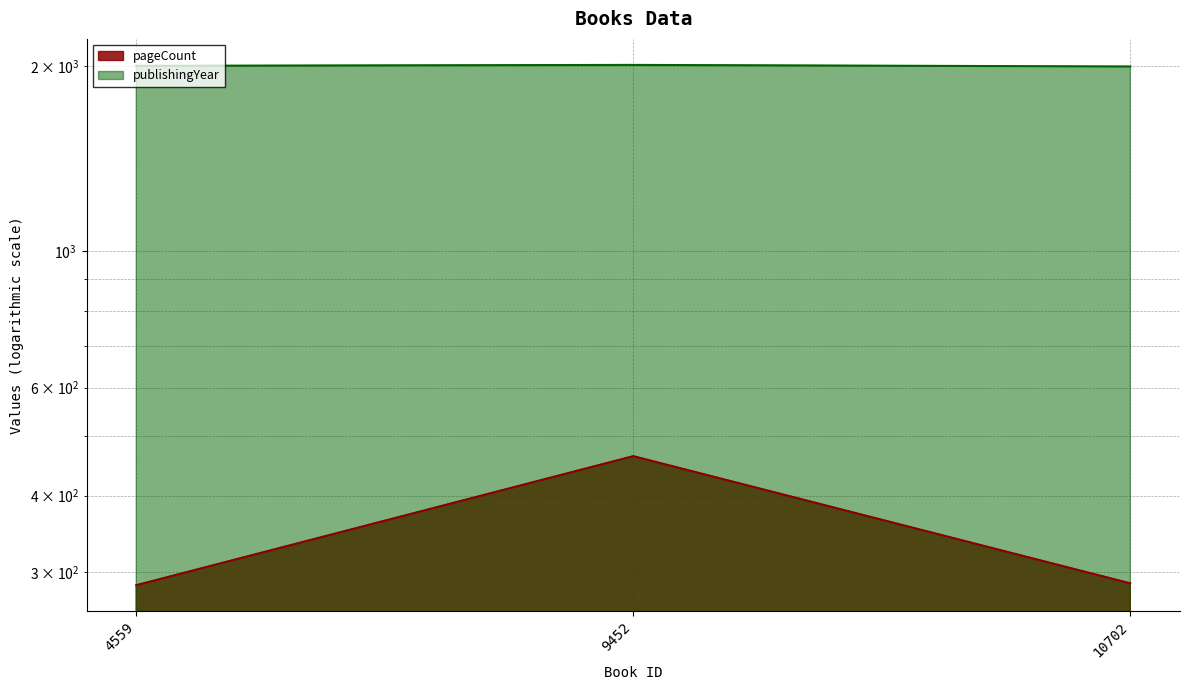

What is the spread (max minus min) of values at 9452?

1548